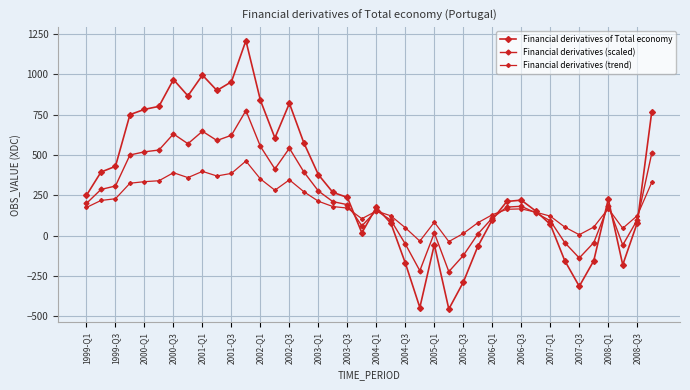

Is this an area chart (filled region under the line)?

No